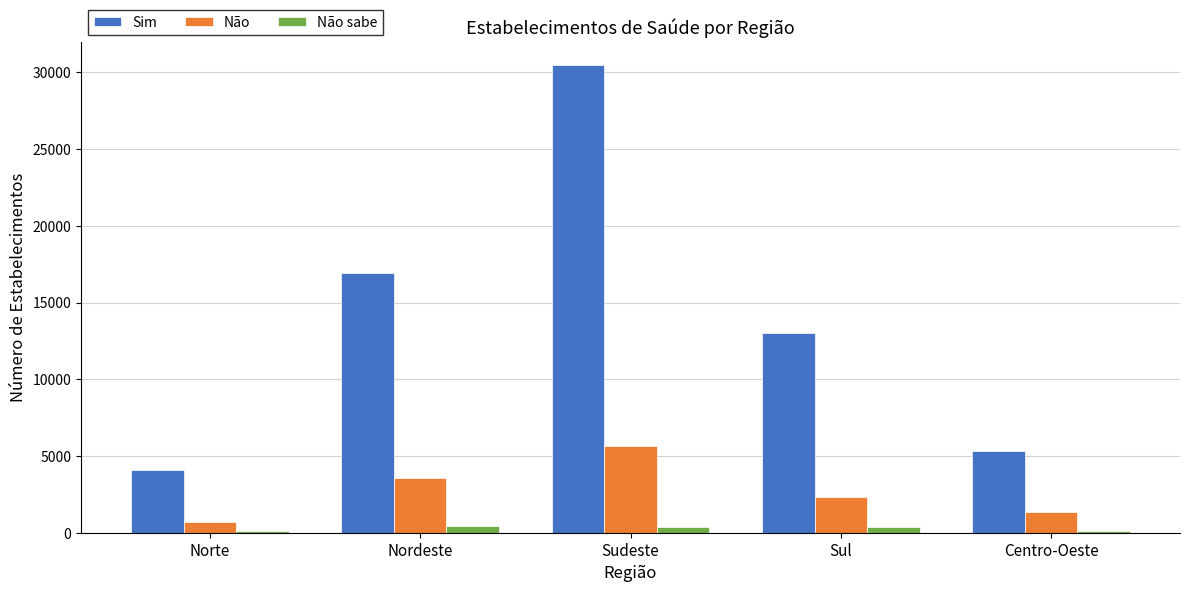

Which series changed the most between Norte and Sul?

Sim